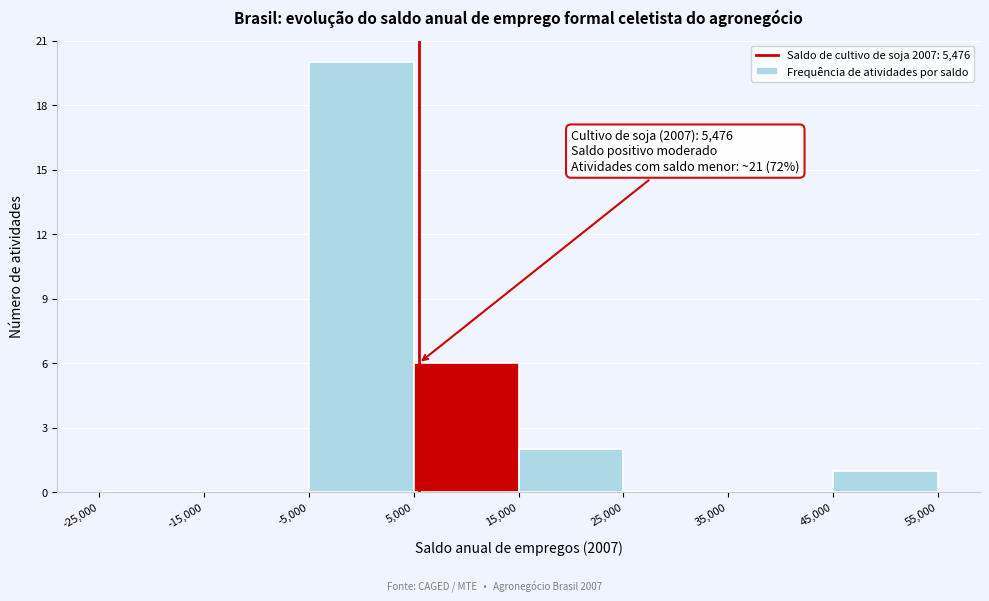

Over which range of the x-axis is the bar tallest?

-5,000 to 5,000